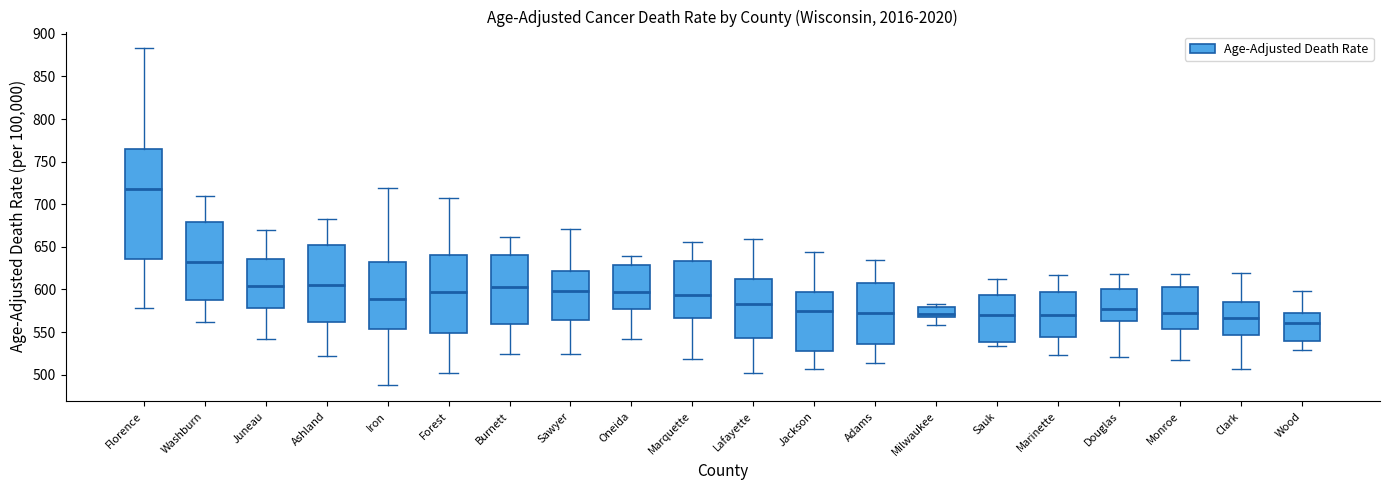

Reading left to right, read every box against the y-axis: the position of its median line, the range the box covers, and the ends of its whiskers. The values are not printed on the chart, so give them approximately, as read against the axis.

Florence: median 720, box 635 to 765, whiskers 580 to 885
Washburn: median 630, box 590 to 680, whiskers 560 to 710
Juneau: median 605, box 580 to 635, whiskers 540 to 670
Ashland: median 605, box 560 to 650, whiskers 520 to 680
Iron: median 590, box 555 to 635, whiskers 490 to 720
Forest: median 595, box 550 to 640, whiskers 500 to 705
Burnett: median 605, box 560 to 640, whiskers 525 to 660
Sawyer: median 600, box 565 to 620, whiskers 525 to 670
Oneida: median 595, box 575 to 630, whiskers 540 to 640
Marquette: median 595, box 565 to 635, whiskers 520 to 655
Lafayette: median 585, box 545 to 610, whiskers 500 to 660
Jackson: median 575, box 530 to 595, whiskers 505 to 645
Adams: median 575, box 535 to 605, whiskers 515 to 635
Milwaukee: median 570, box 565 to 580, whiskers 560 to 585
Sauk: median 570, box 540 to 595, whiskers 535 to 610
Marinette: median 570, box 545 to 595, whiskers 525 to 615
Douglas: median 575, box 565 to 600, whiskers 520 to 620
Monroe: median 570, box 555 to 605, whiskers 515 to 620
Clark: median 565, box 545 to 585, whiskers 505 to 620
Wood: median 560, box 540 to 575, whiskers 530 to 600